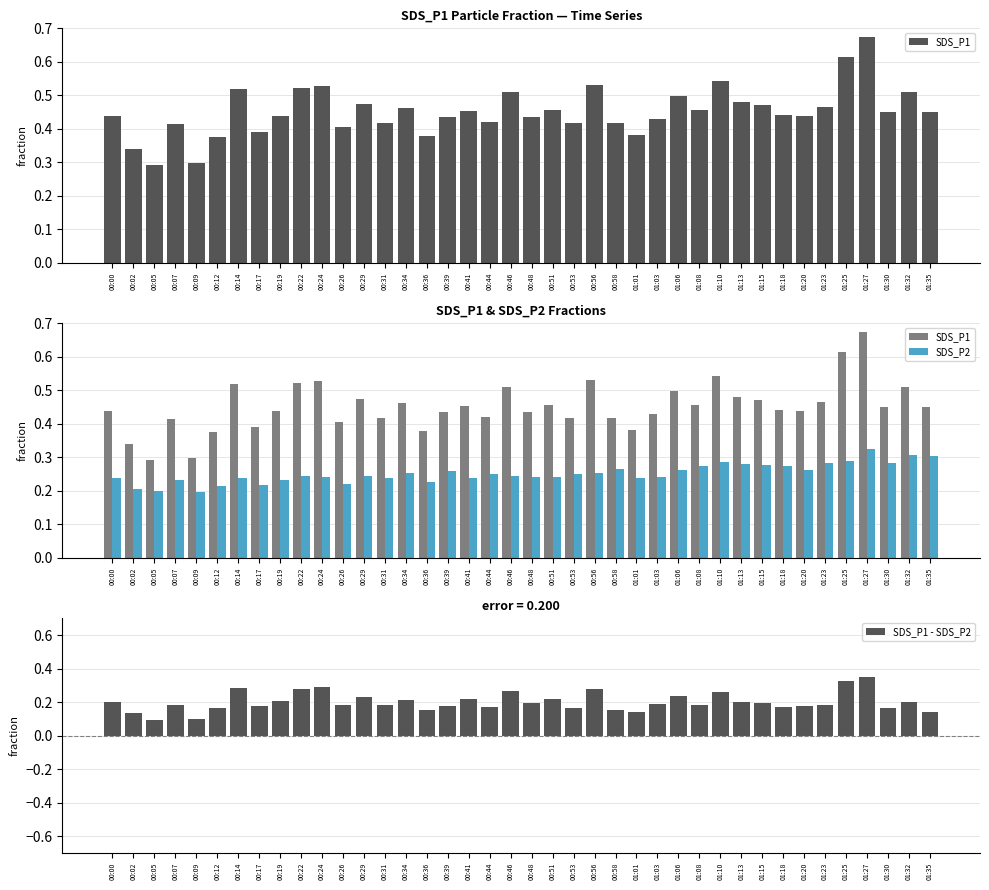

What is the highest value of the SDS_P1 series?

0.7